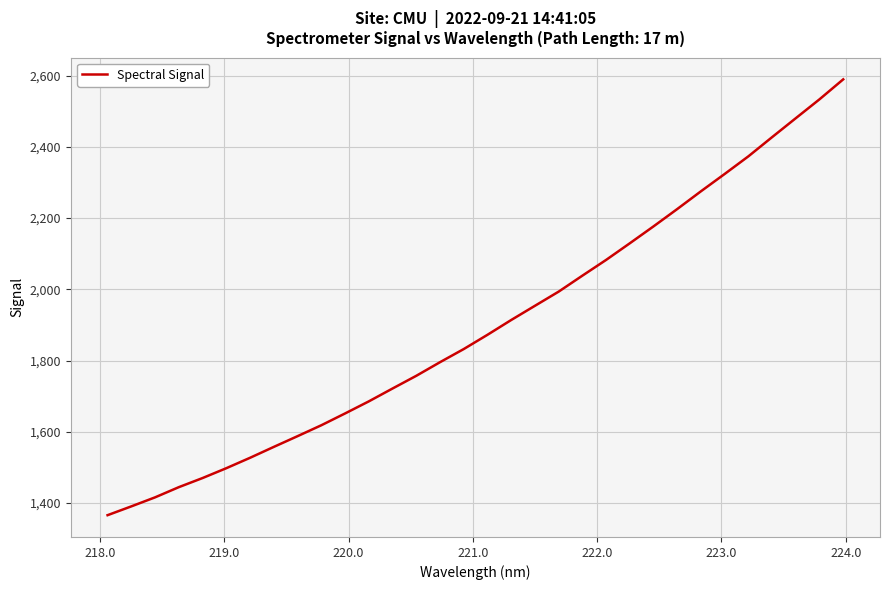

What is the greatest value displayed?

2589.4